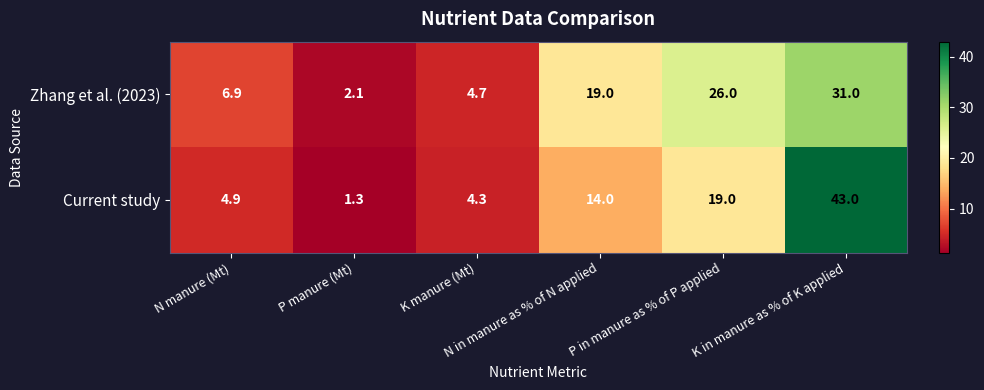

What is the difference between the second highest and second lowest values in the Zhang et al. (2023) series?

21.3